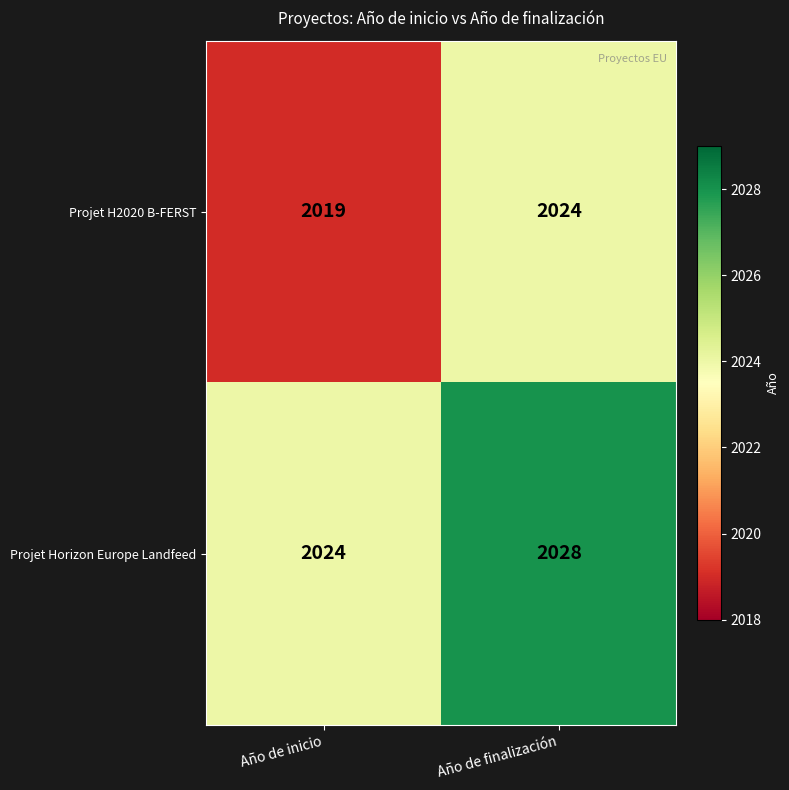

Rank the series by their average value, from highest to lowest.

Projet Horizon Europe Landfeed, Projet H2020 B-FERST